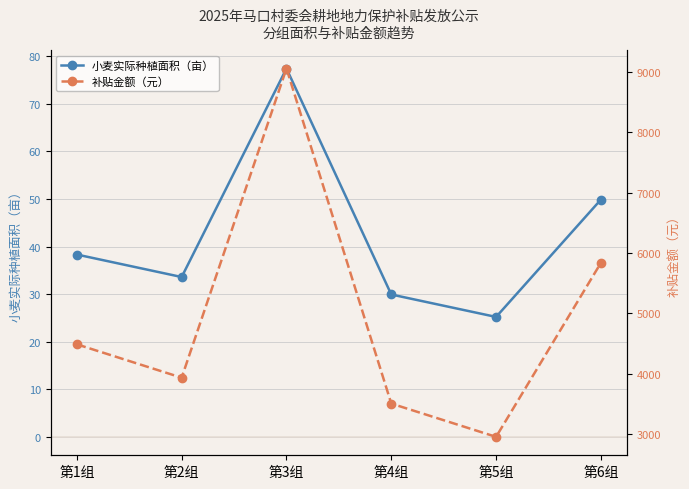

Reading right to left, extract all data points from this chart.

小麦实际种植面积（亩）: 49.9	25.2	29.9	77.4	33.6	38.3
补贴金额（元）: 5836.0	2949.6	3501.8	9060.5	3931.2	4484.6